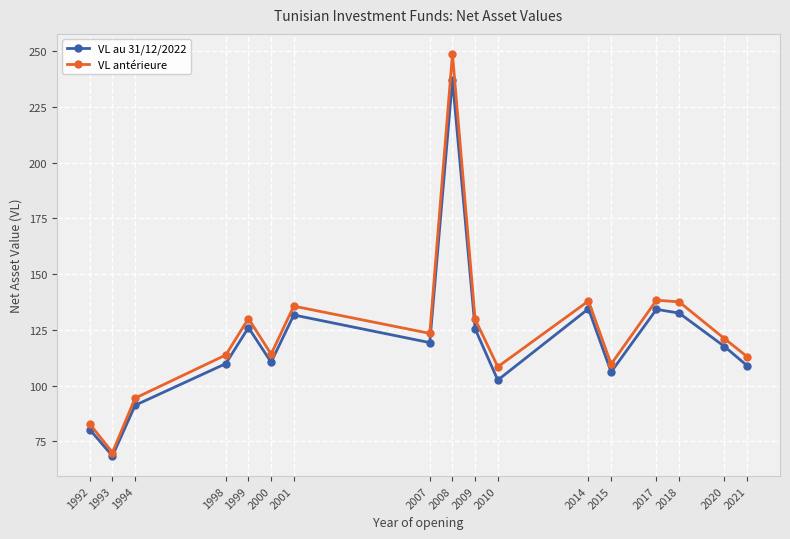

List the series in order of their peak value, lowest first.

VL au 31/12/2022, VL antérieure